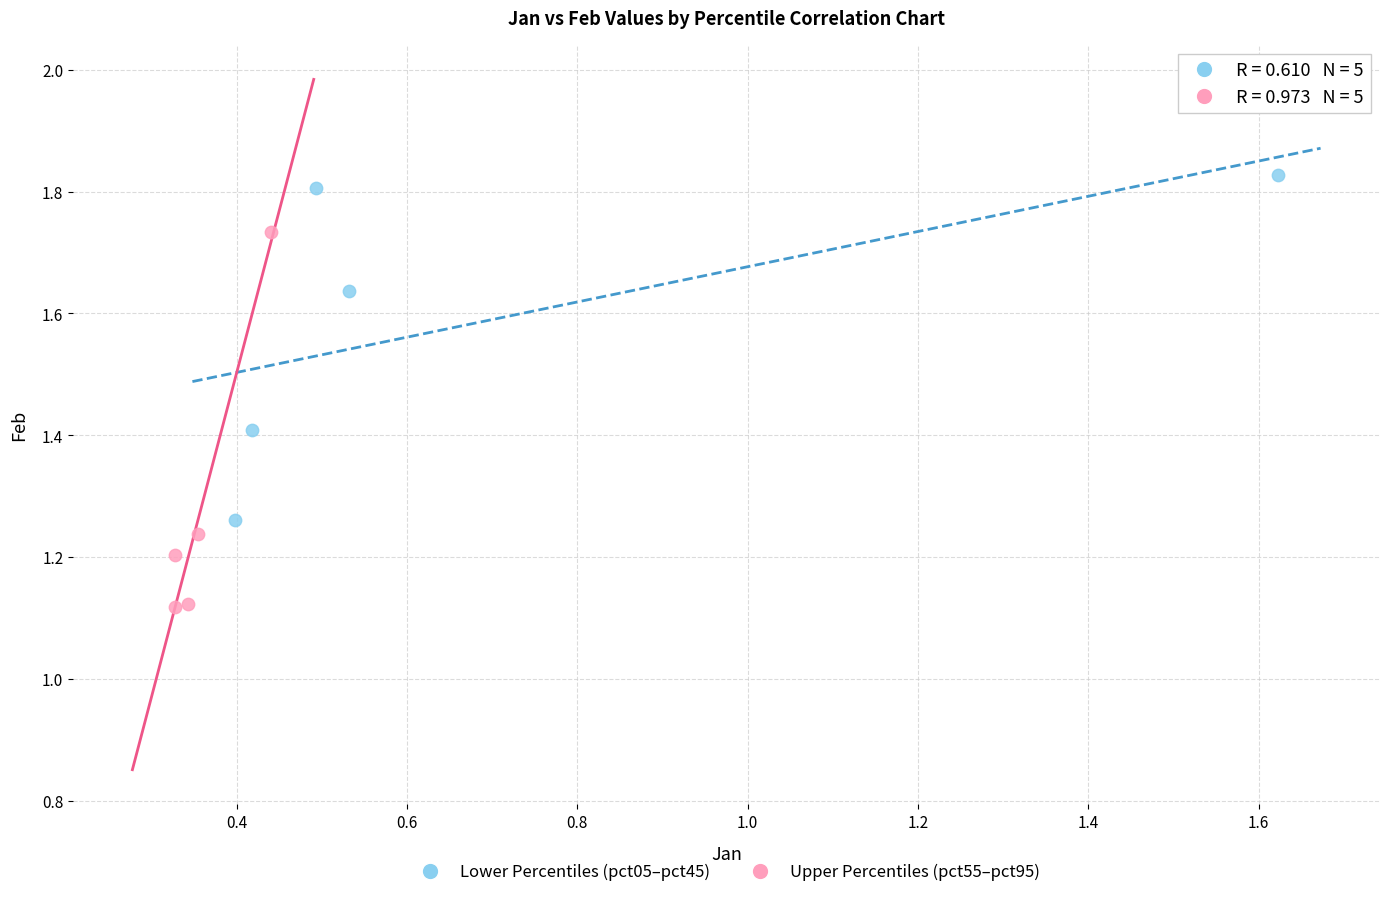

What are all the series names shown in the legend?

Lower Percentiles (pct05–pct45), Upper Percentiles (pct55–pct95)